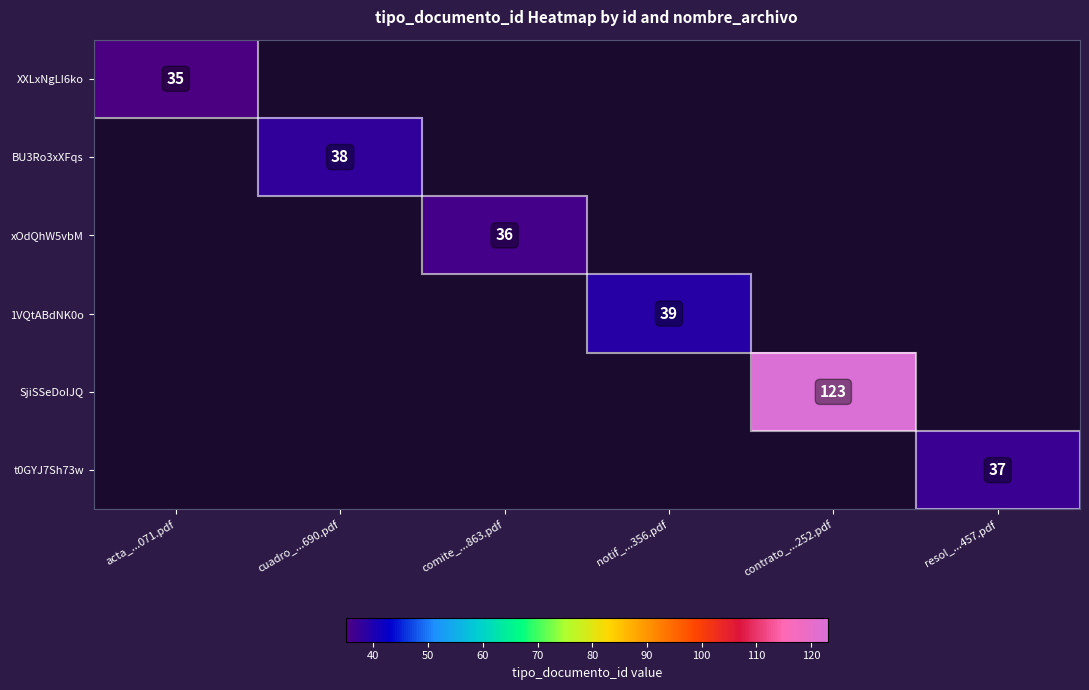

The BU3Ro3xXFqs series shows 65 at cuadro_...690.pdf. True or false?

False